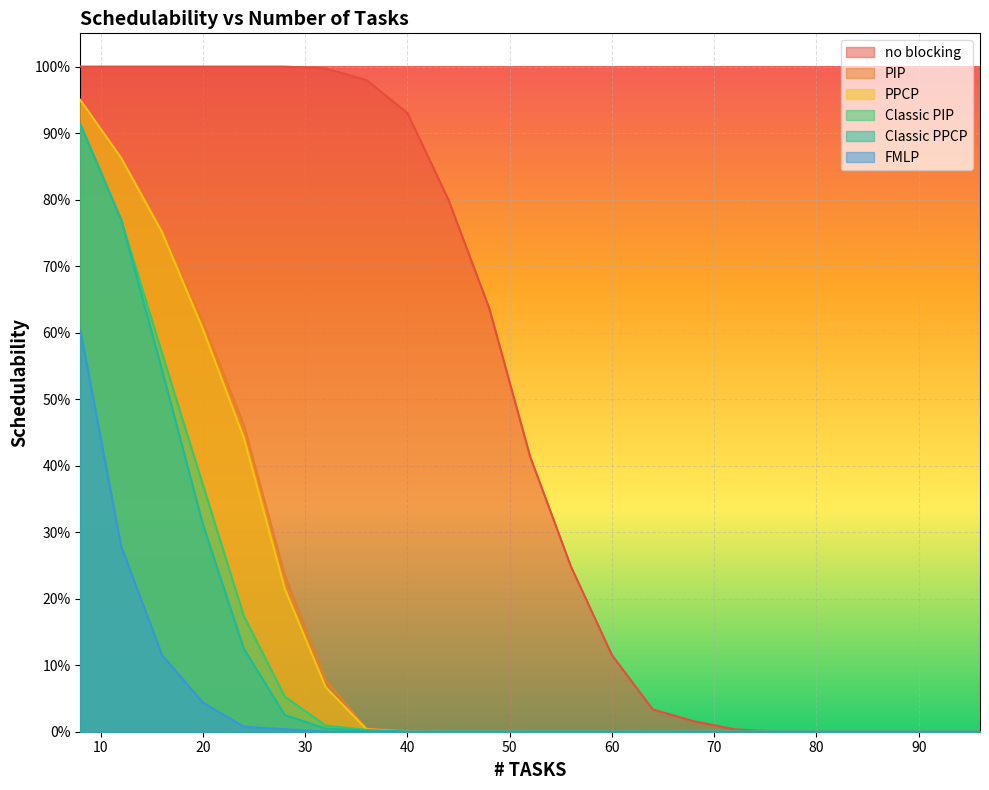

Is the value of Classic PPCP at 64 greater than the value of Classic PIP at 96?

No